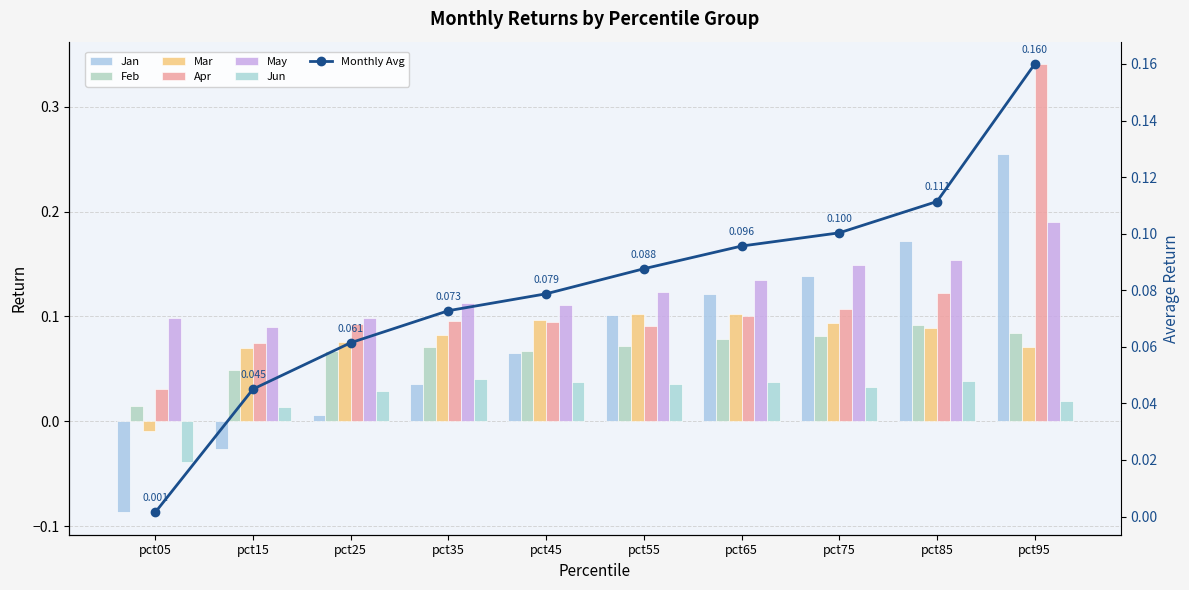

At which label does Jan reach its peak?

pct95